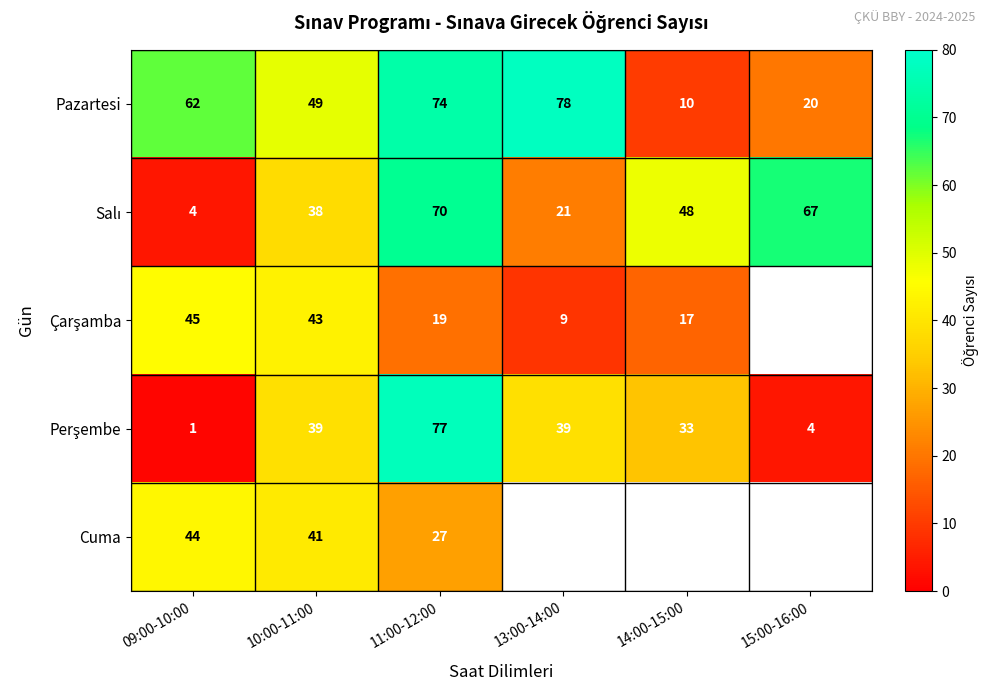

What is the maximum value for Pazartesi?

78